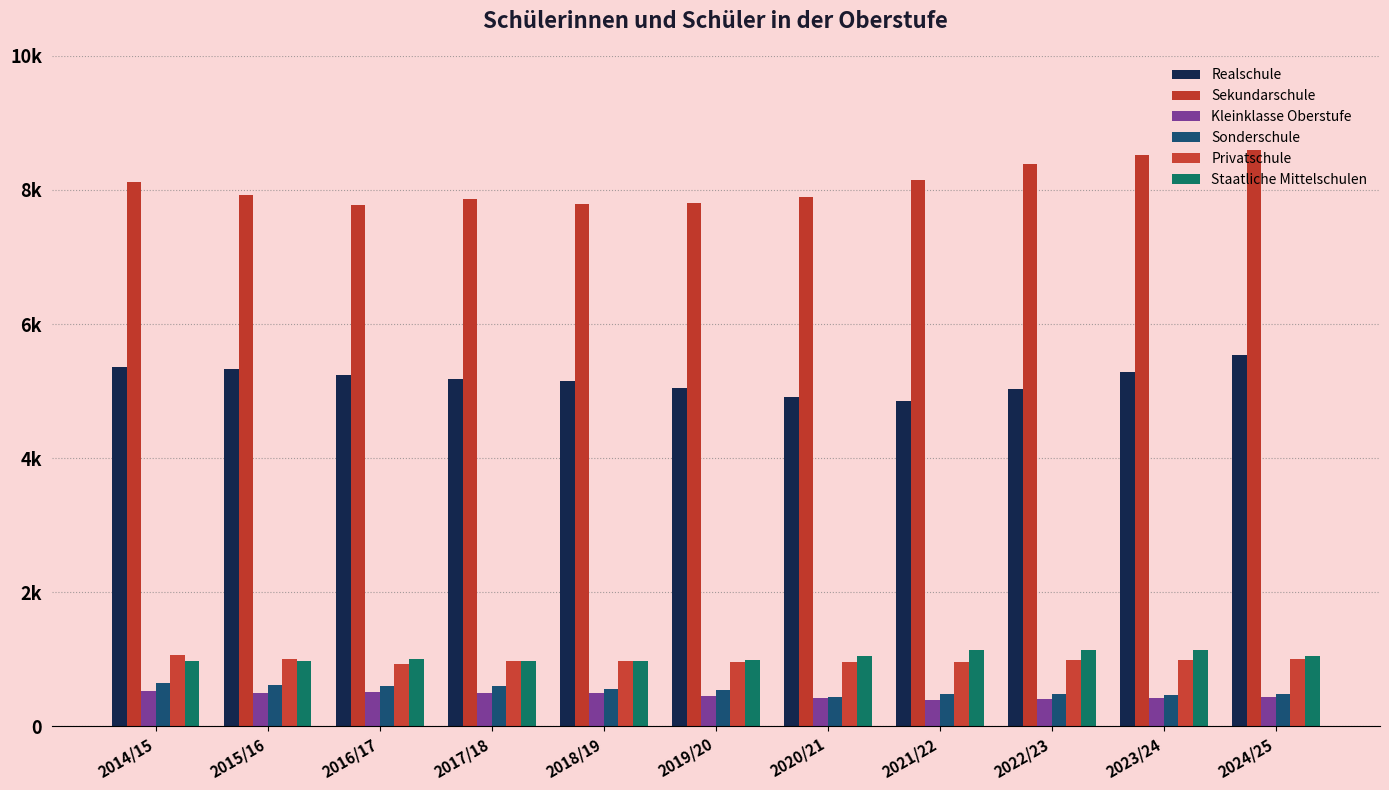

Reading left to right, list all the values displayed in this chart.

Realschule: 5353	5336	5238	5182	5151	5045	4912	4857	5028	5288	5534
Sekundarschule: 8112	7919	7777	7860	7788	7809	7899	8141	8393	8523	8602
Kleinklasse Oberstufe: 536	503	517	493	502	448	432	398	409	427	433
Sonderschule: 652	622	611	600	560	537	445	484	480	473	491
Privatschule: 1064	1005	932	973	982	967	954	966	990	990	1008
Staatliche Mittelschulen: 980	979	1000	979	971	988	1054	1140	1137	1136	1052